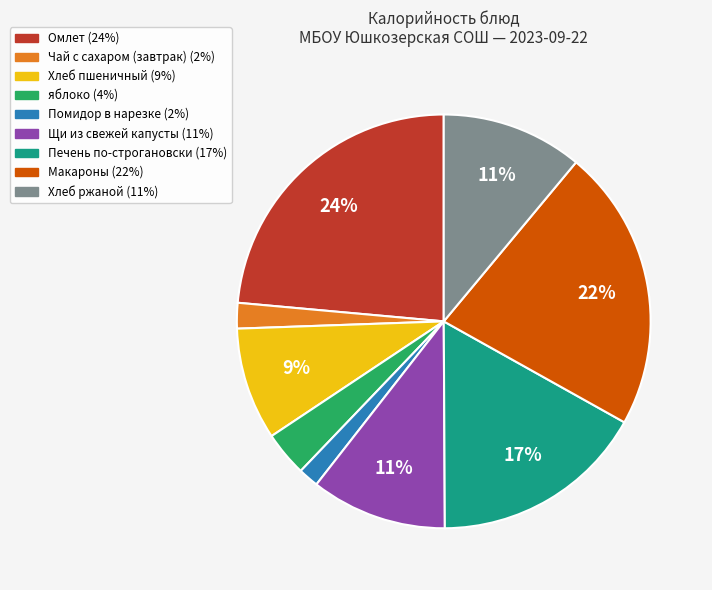

Which category has the biggest portion of the pie?

Омлет